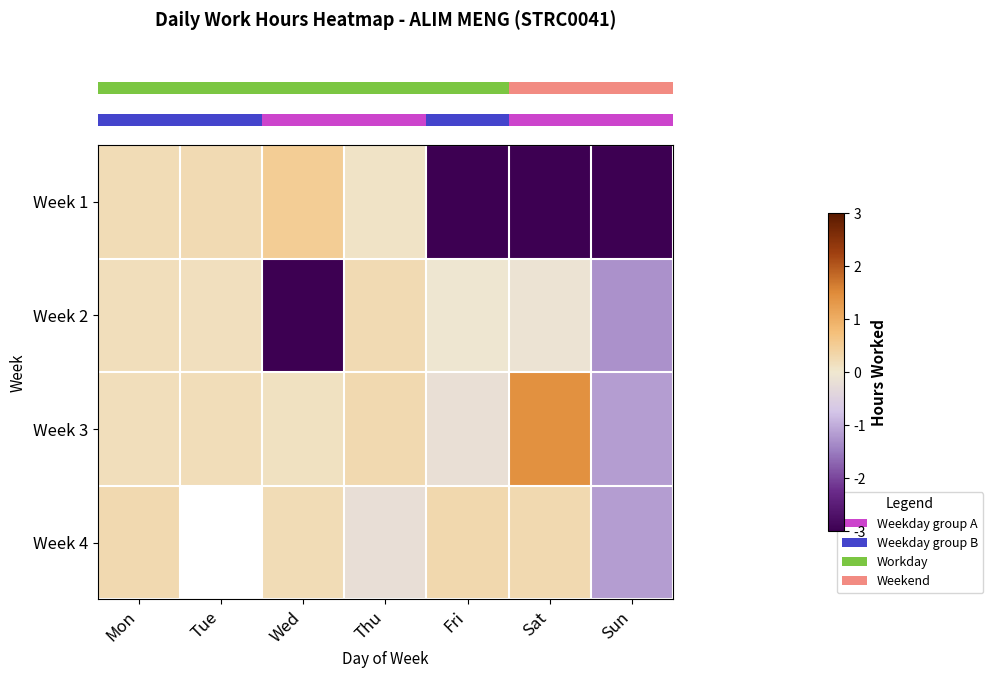

Rank the series by their average value, from highest to lowest.

row_2, row_3, row_1, row_0